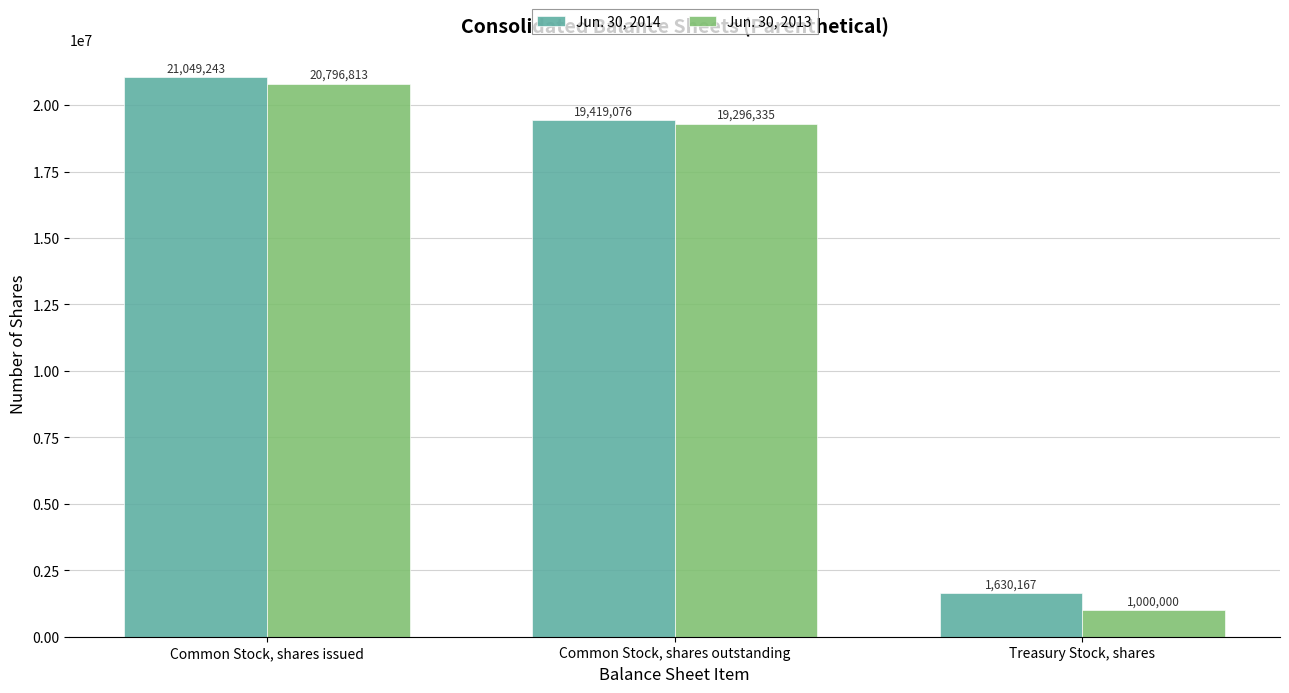

What is the maximum value for Jun. 30, 2014?

21049243